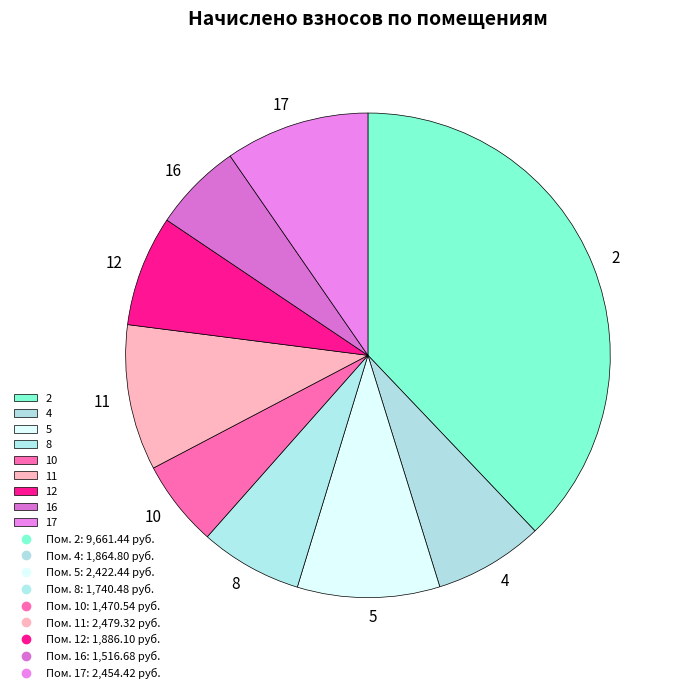

What is the largest slice in the pie chart?

2